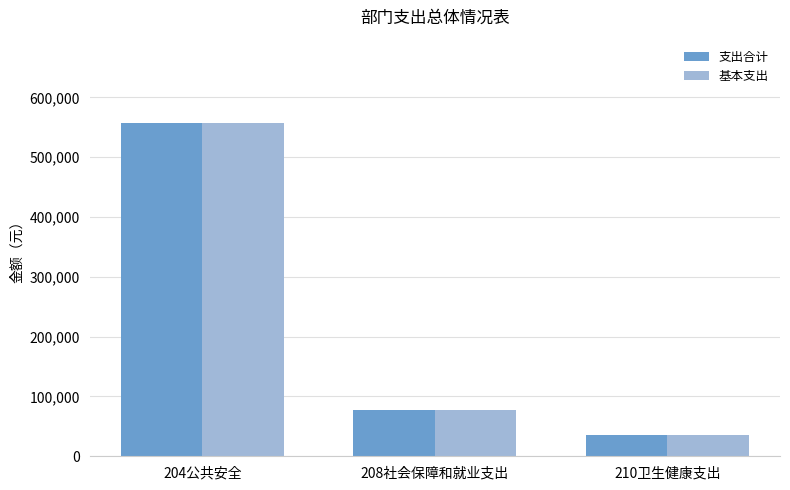

Where is 基本支出 nearest to the value 296321?

208社会保障和就业支出